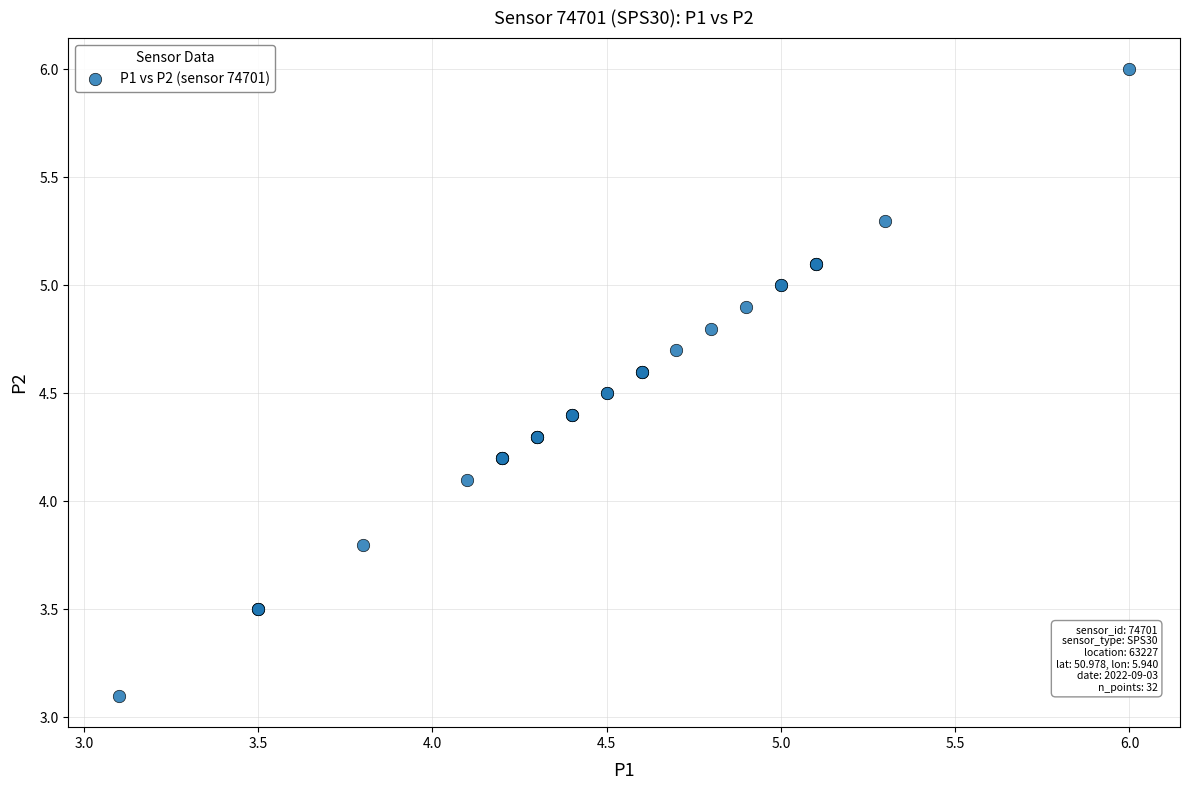

What Y value in the scatter plot is closest to 4?

4.1